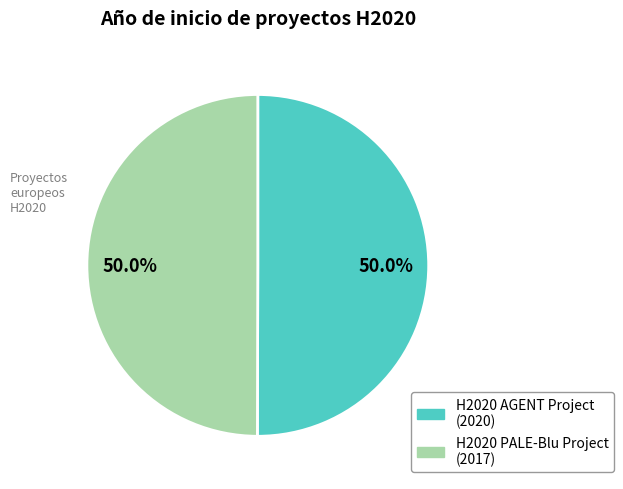

Count the number of slices in the pie.

2